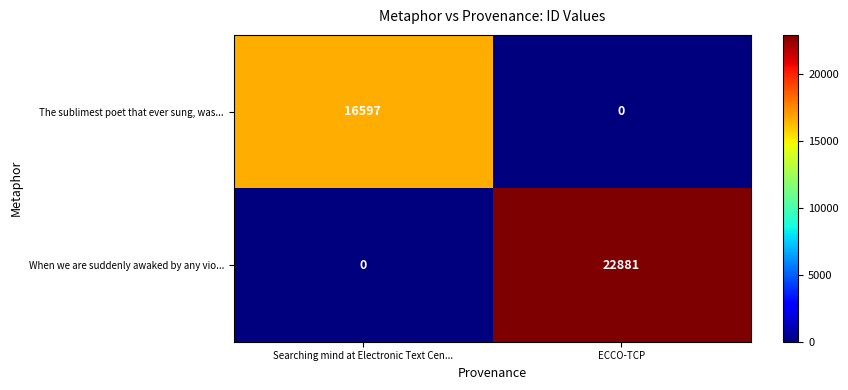

What is the average value of the The sublimest poet that ever sung, was... series?

8298